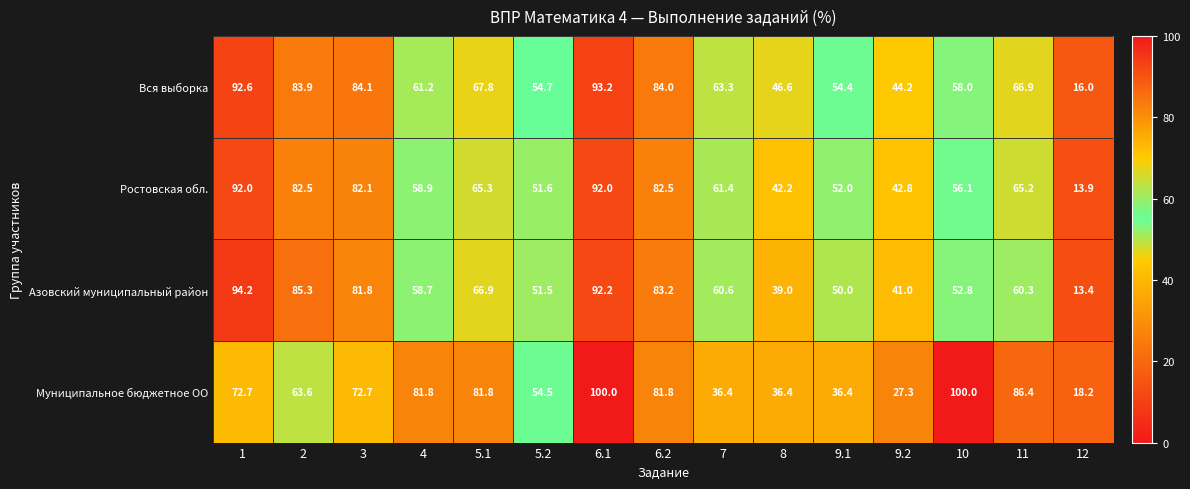

How many values in the Азовский муниципальный район series are below 60?

7